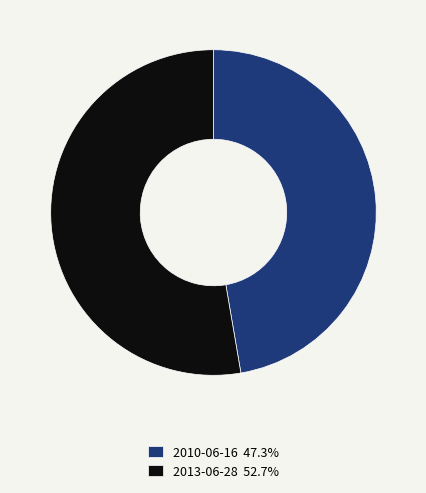

Count the number of slices in the pie.

2